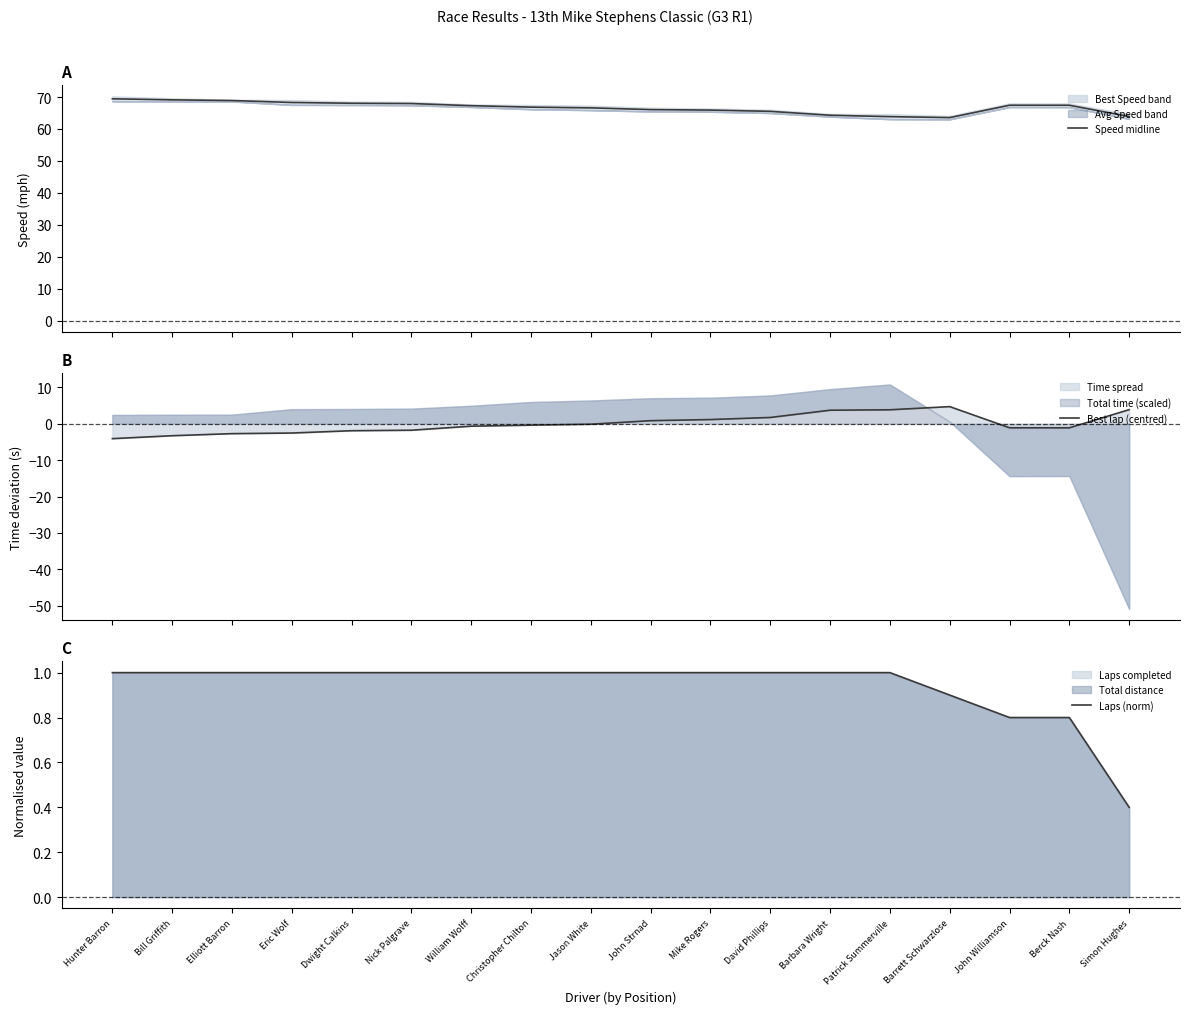

What is the label of the 2nd point from the left?

Bill Griffith